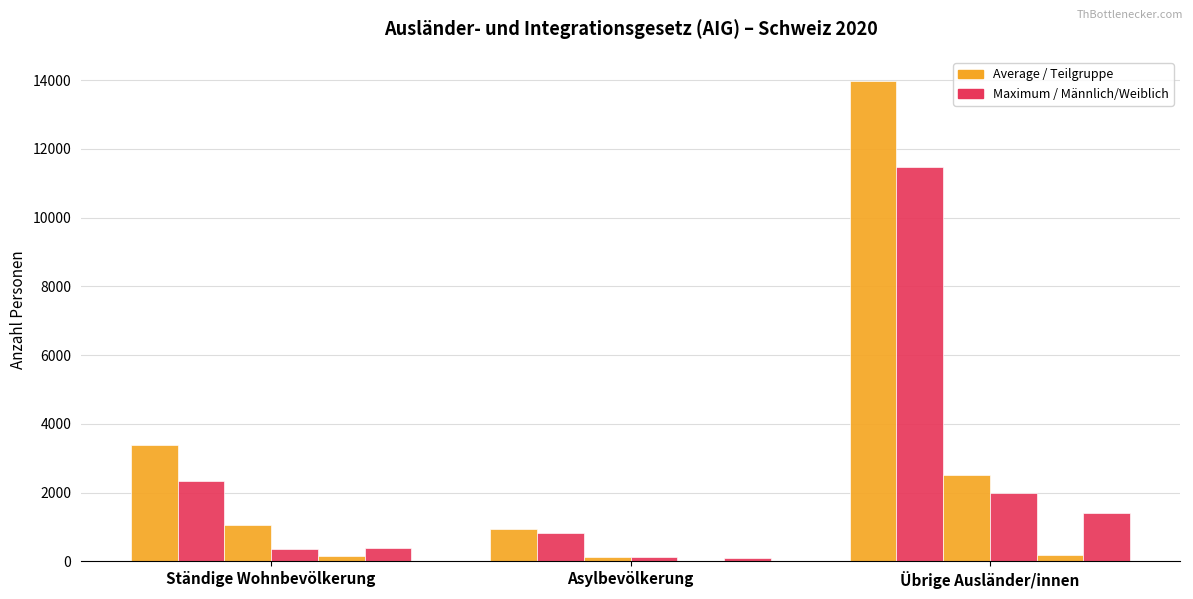

How many categories are shown in the chart?

3